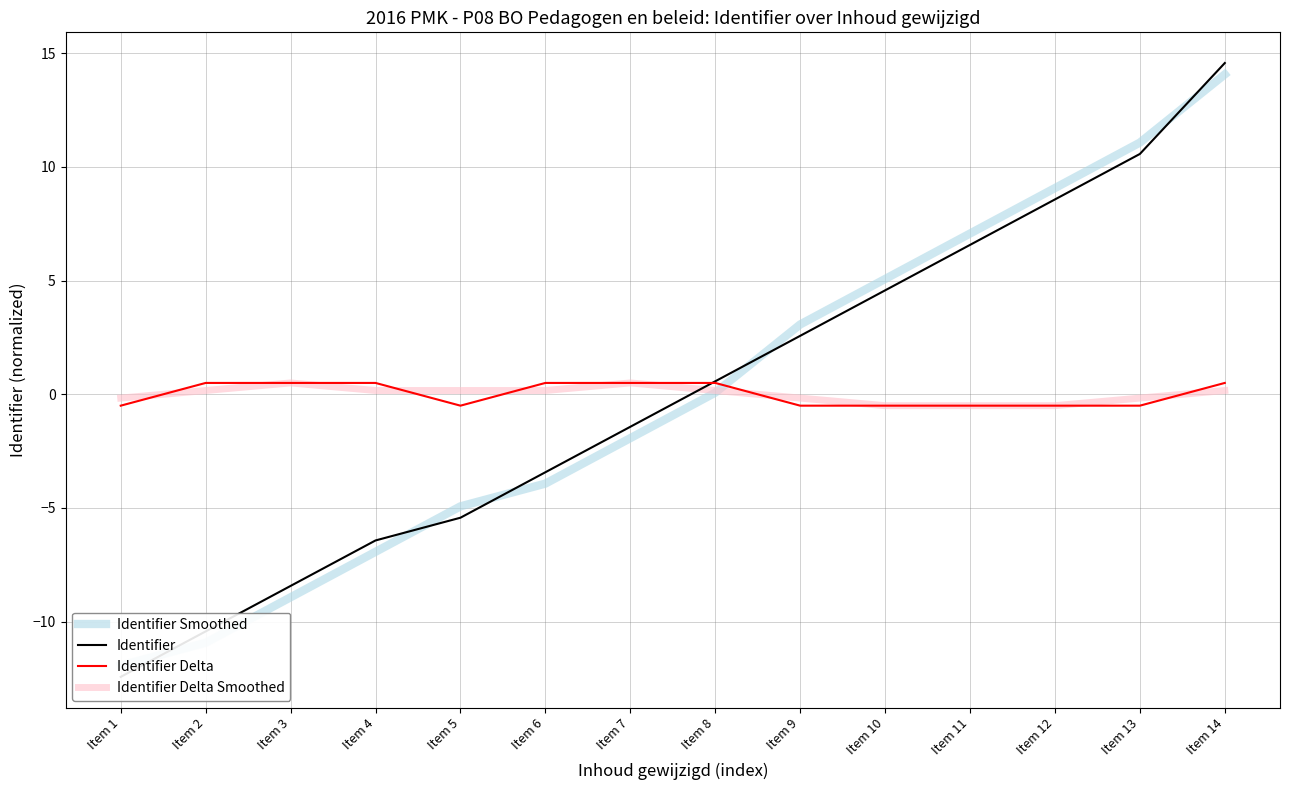

Is the value of Identifier Smoothed at Item 12 greater than the value of Identifier at Item 11?

Yes